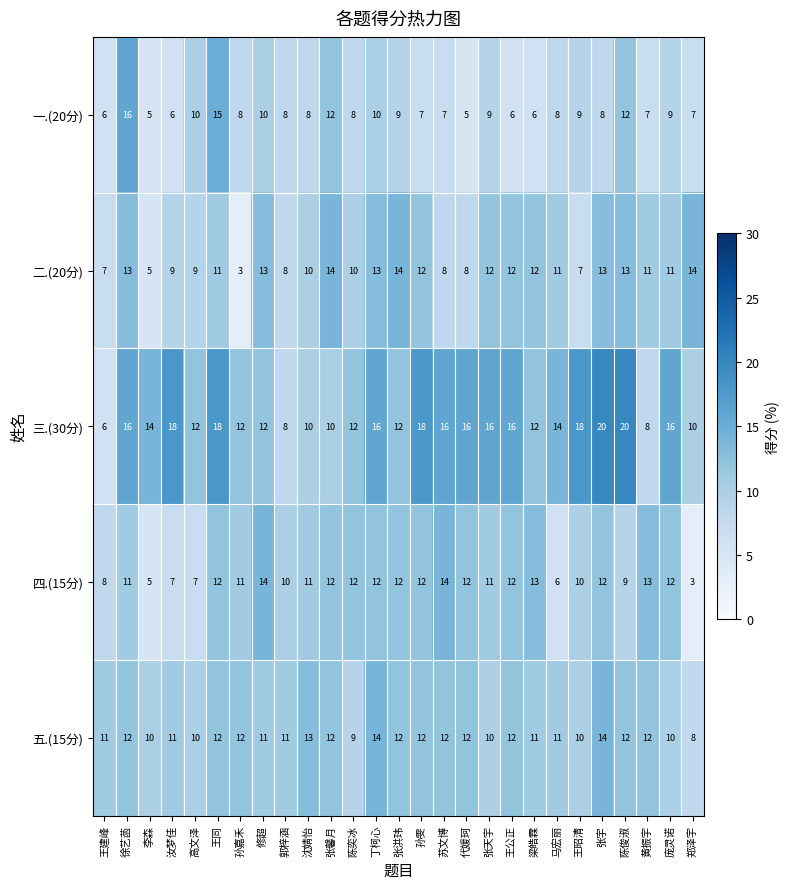

Between 张馨月 and 孙雯, which series saw the biggest shift?

三.(30分)